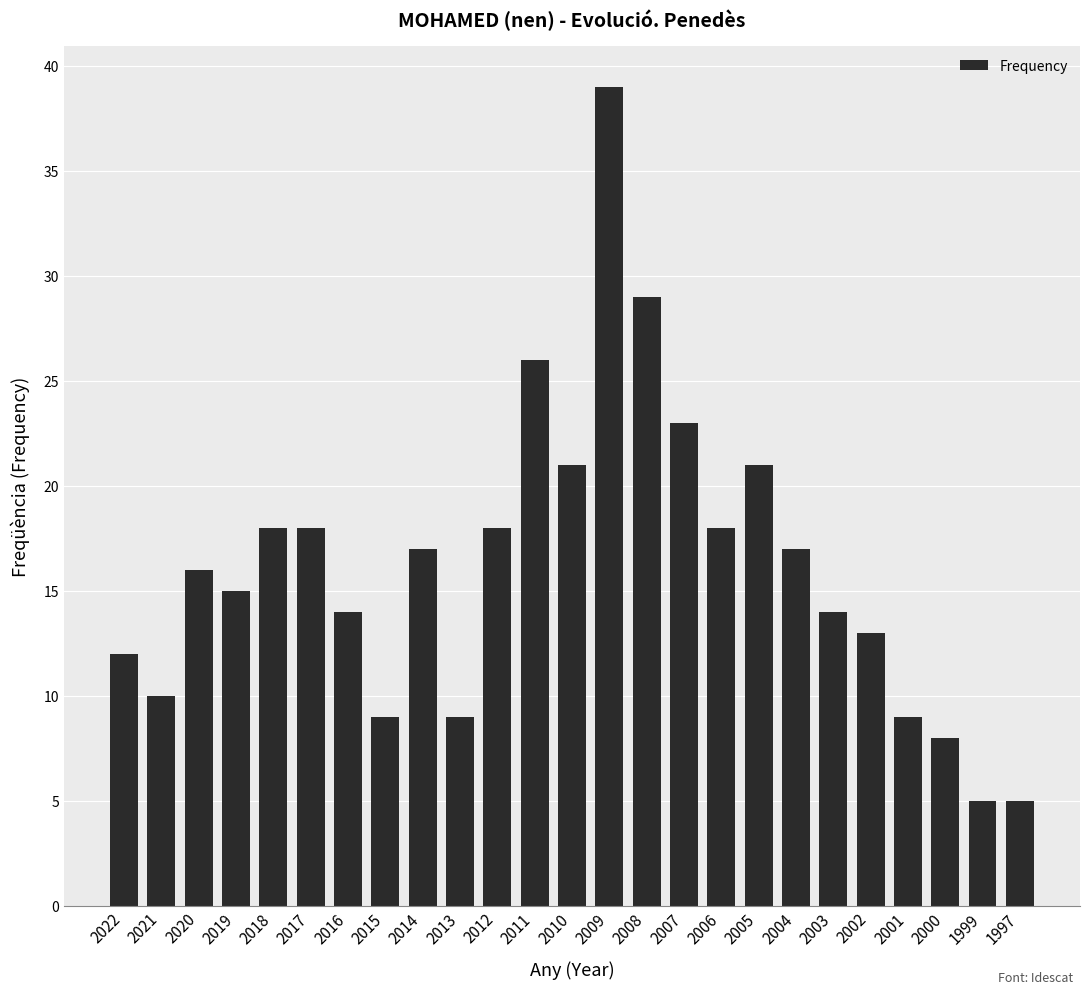

What is the ratio of the value at 2013 to the value at 1999?

1.8